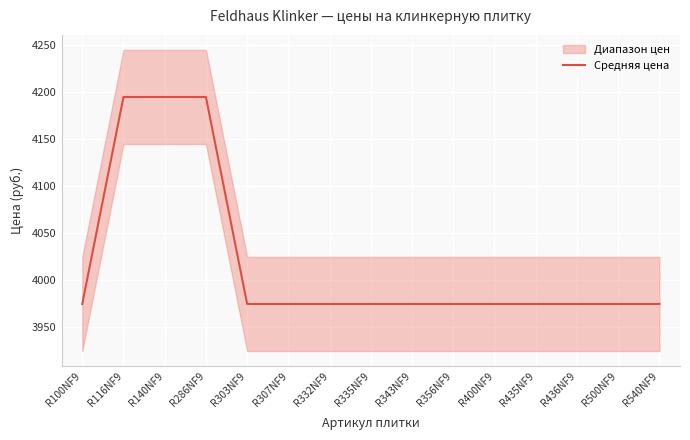

Where is the data nearest to the value 4085?

R100NF9